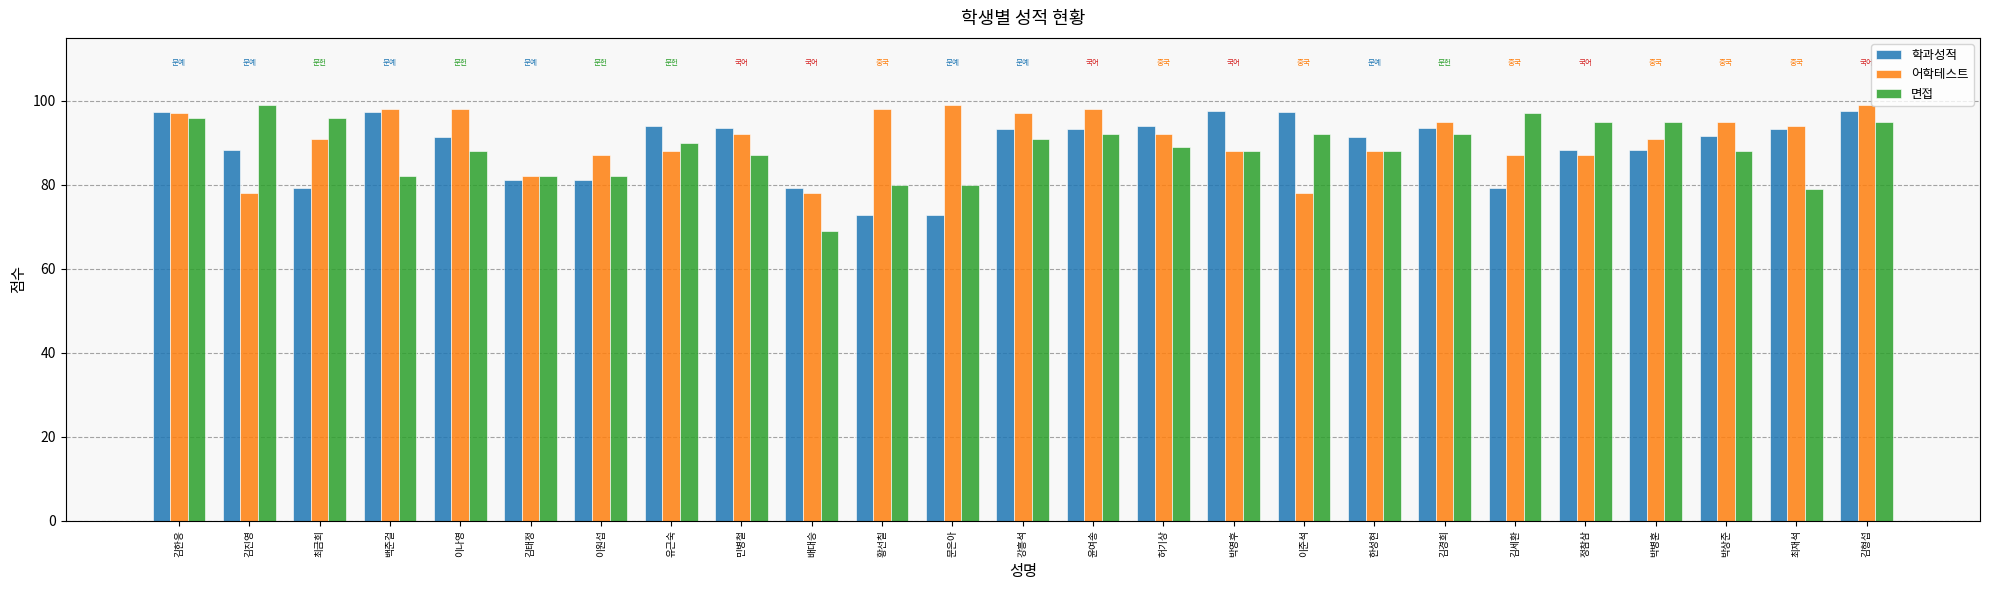

At 김세환, list the series in order from largest to smallest.

면접, 어학테스트, 학과성적